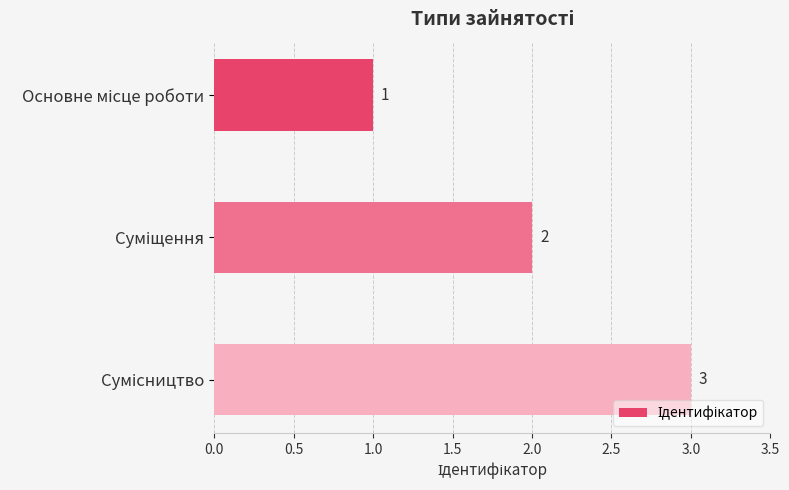

Count the values in the range 1 to 3.

3